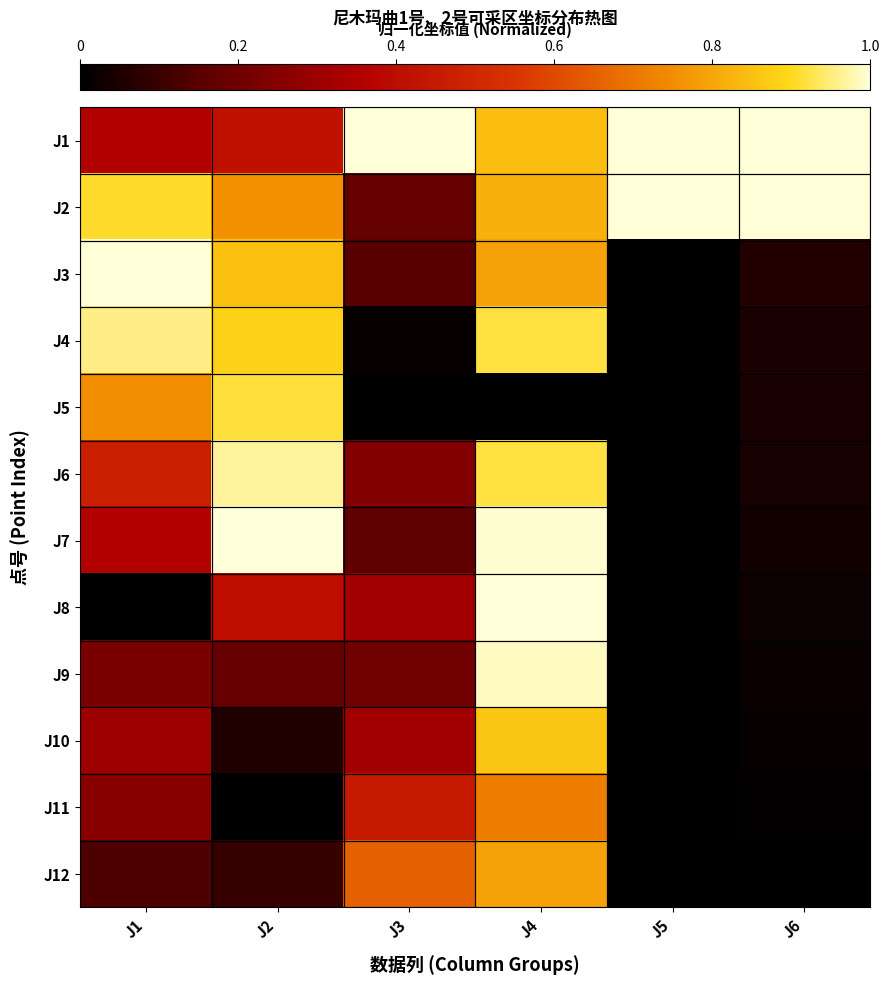

What is the spread (max minus min) of values at J4?

1.0